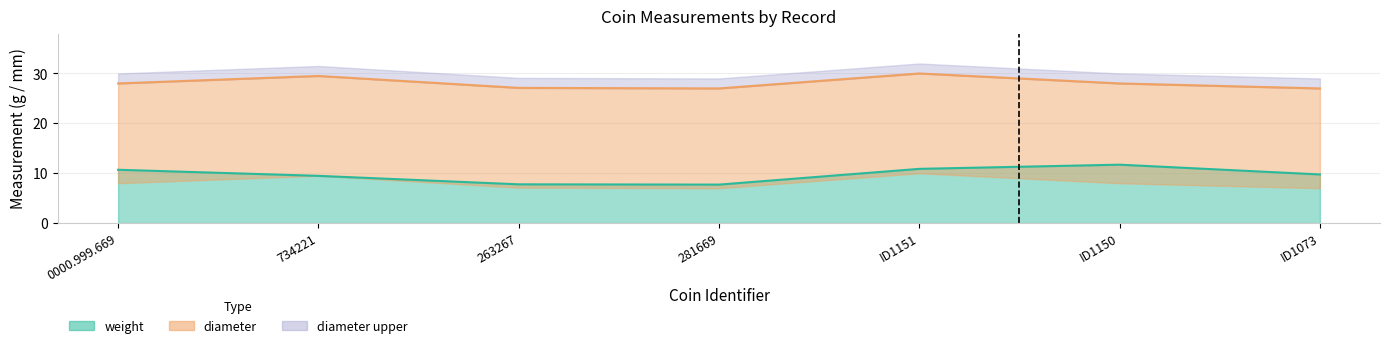

What is the value of the diameter point at the 7th from the left?

27.0